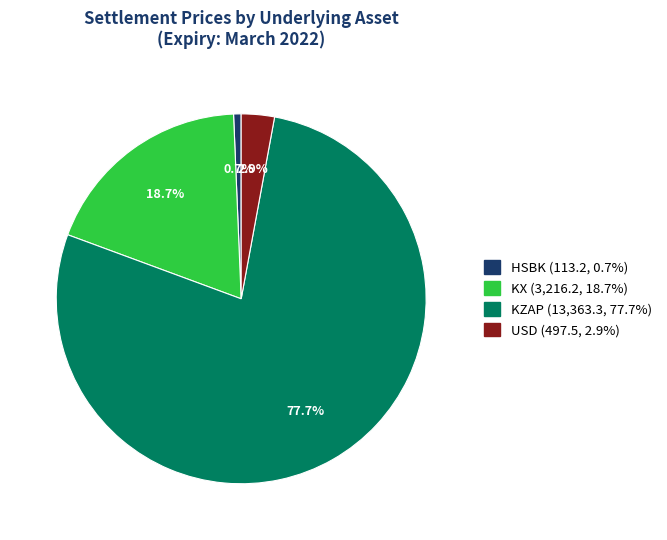

To the nearest percent, what portion does HSBK represent?

1%